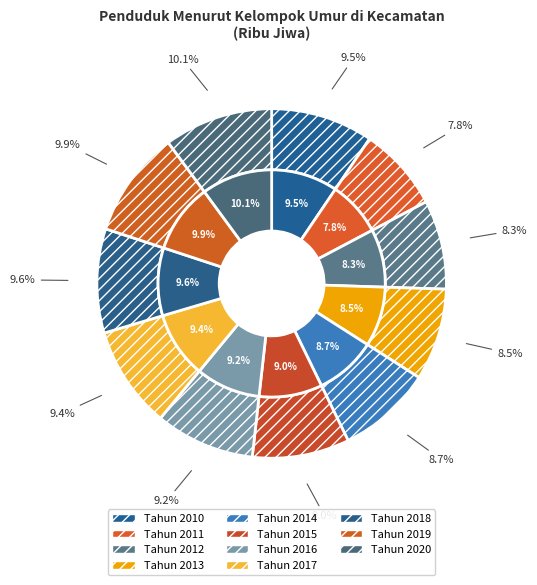

What percentage is the Tahun 2016 slice, to the nearest percent?

9%